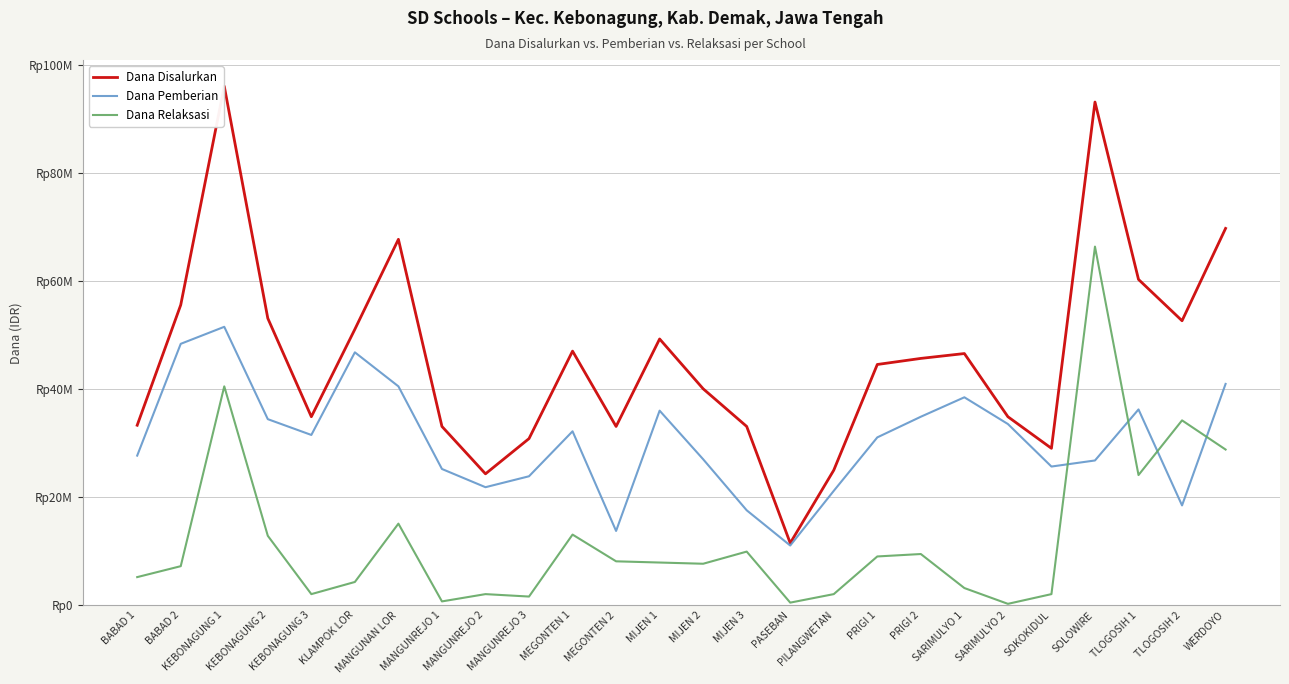

Rank the series by their maximum value, from lowest to highest.

Dana Pemberian, Dana Relaksasi, Dana Disalurkan